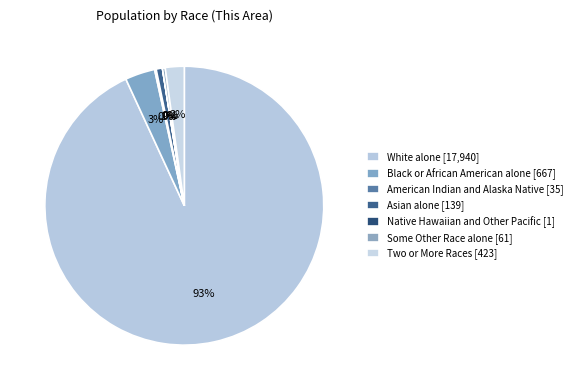

Which slice is the smallest?

Native Hawaiian and Other Pacific